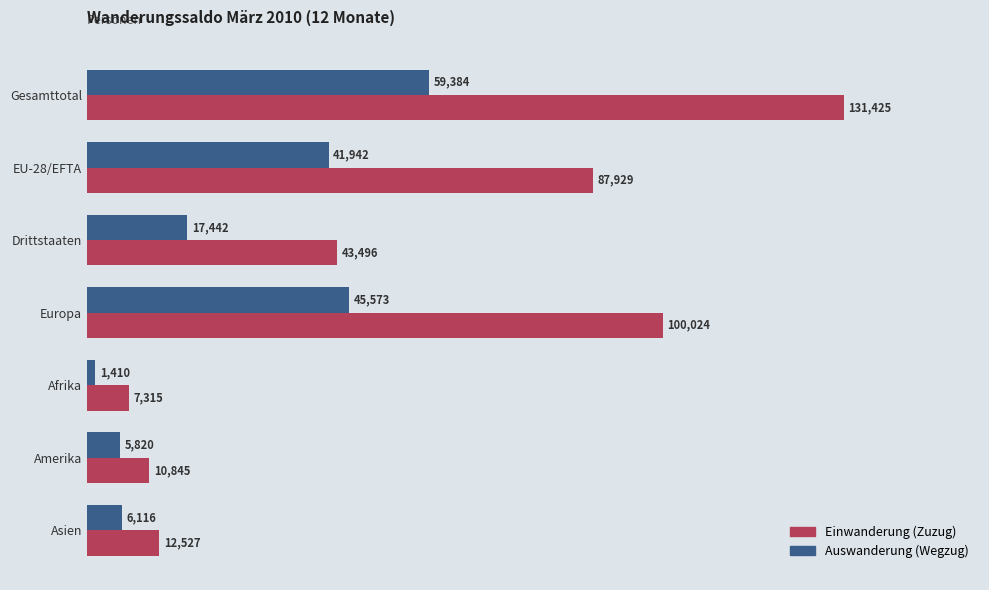

The value of Auswanderung (Wegzug) at EU-28/EFTA is 9950. True or false?

False